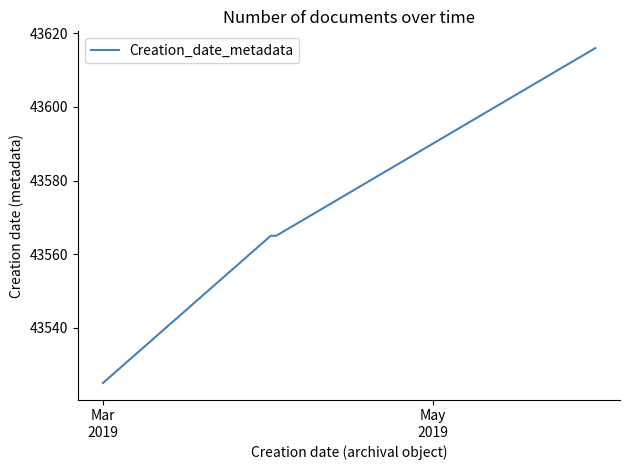

What is the difference between the maximum and minimum values?

91